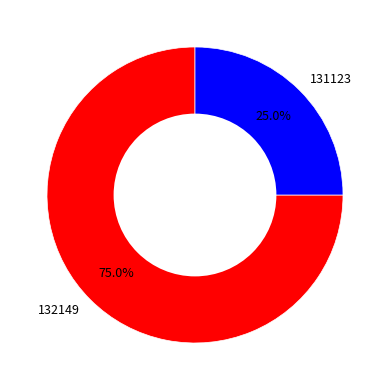

How many segments does this pie chart have?

2